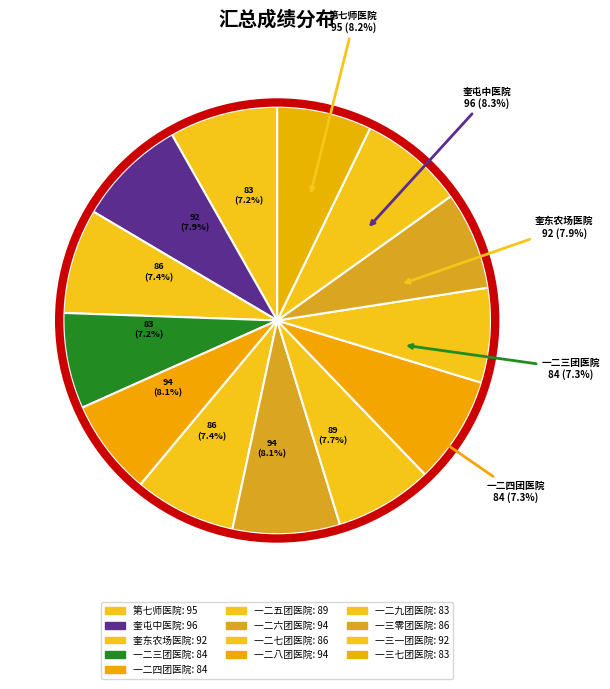

To the nearest percent, what is the average slice percentage?

8%